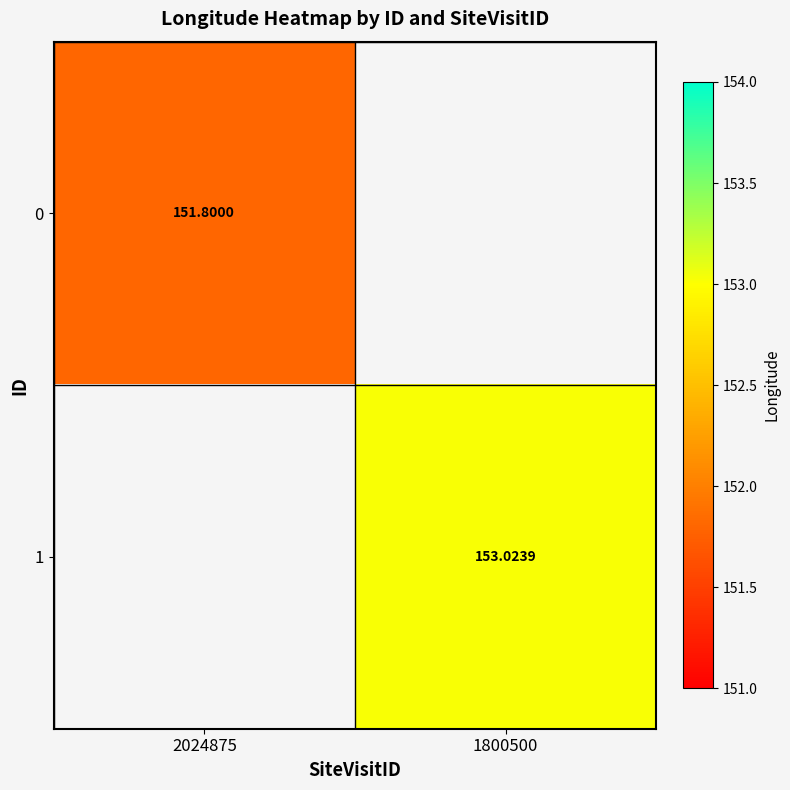

Is the value of 0 at 2024875 greater than the value of 1 at 1800500?

No